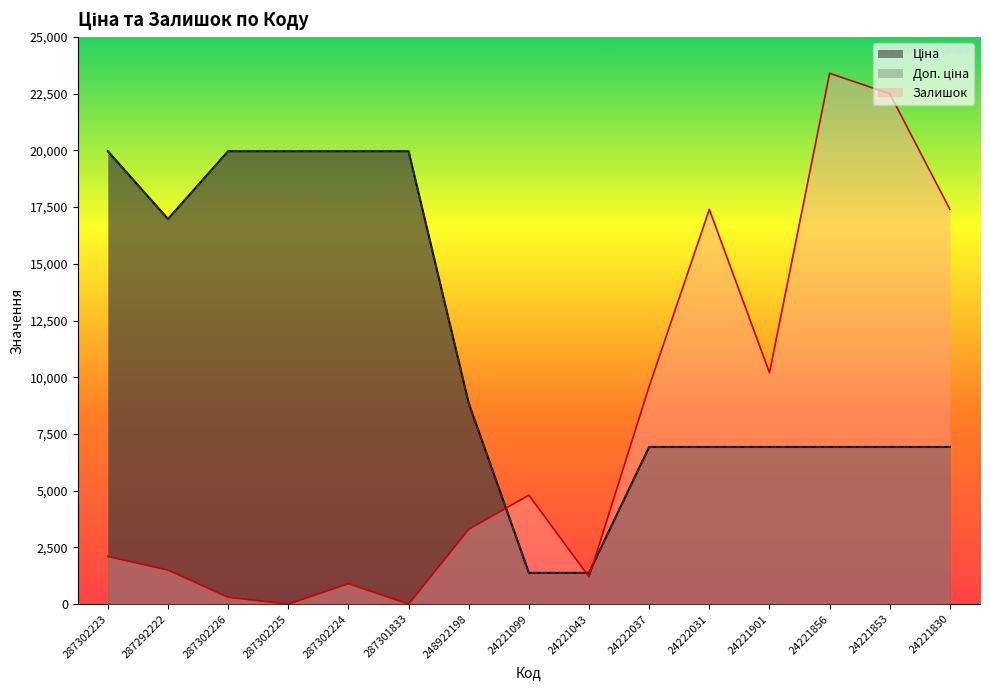

Reading left to right, what are all the values shown in this chart?

Ціна (line): 19964.2	16976.3	19964.2	19964.2	19964.2	19964.2	8856.7	1375.4	1375.4	6925.7	6925.7	6925.7	6925.7	6925.7	6925.7
Доп. ціна (line): 19964.2	16976.3	19964.2	19964.2	19964.2	19964.2	8856.7	1375.0	1375.0	6925.7	6925.7	6925.7	6925.7	6925.7	6925.7
Залишок (×300, line): 2100.0	1500.0	300.0	0.0	900.0	0.0	3300.0	4800.0	1200.0	9600.0	17400.0	10200.0	23400.0	22500.0	17400.0